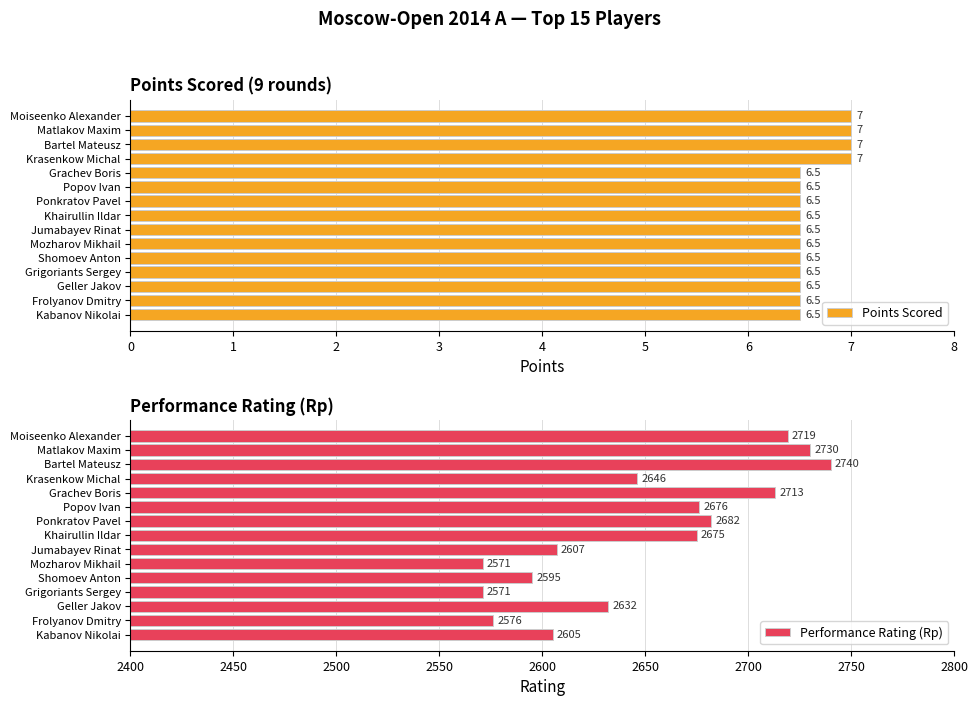

What are all the series names shown in the legend?

Points Scored, Performance Rating (Rp)